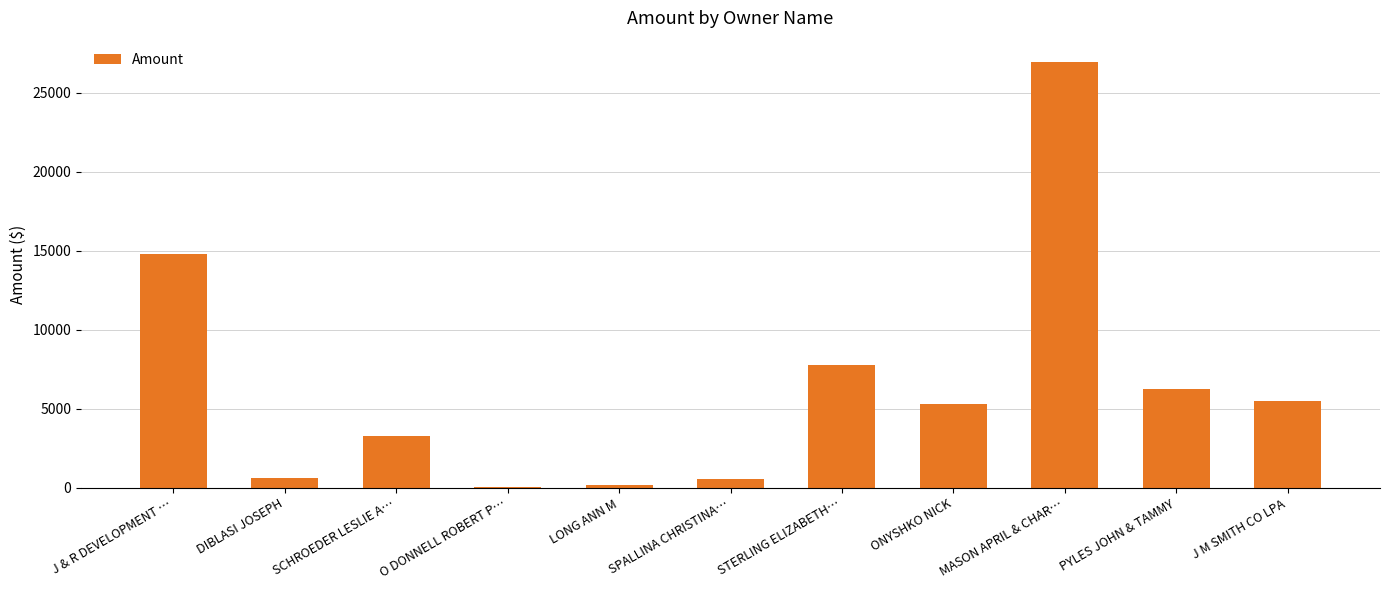

Approximately how many times larger is the value at LONG ANN M compared to O DONNELL ROBERT P…?

13.4